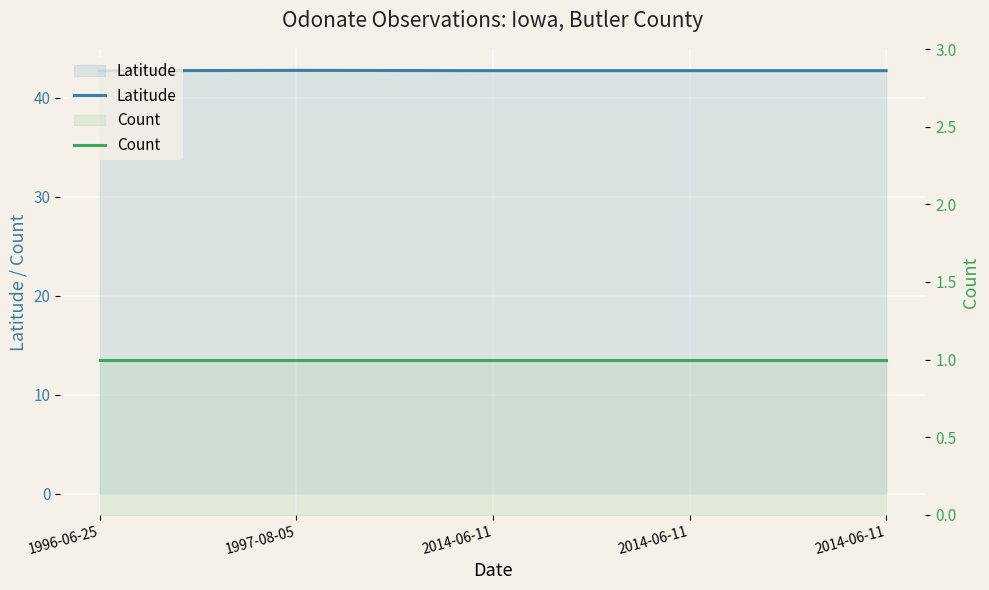

Which label corresponds to the largest value in the chart?

1997-08-05